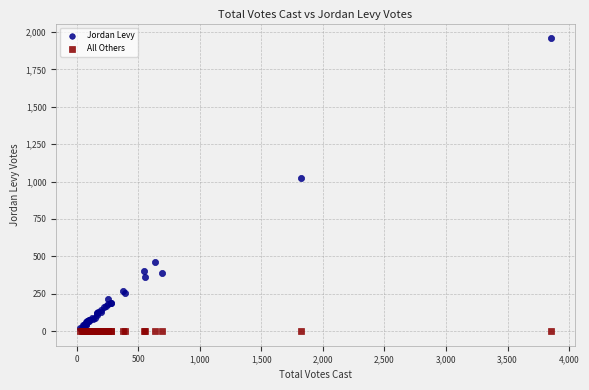

Which series reaches the minimum Y coordinate?

All Others